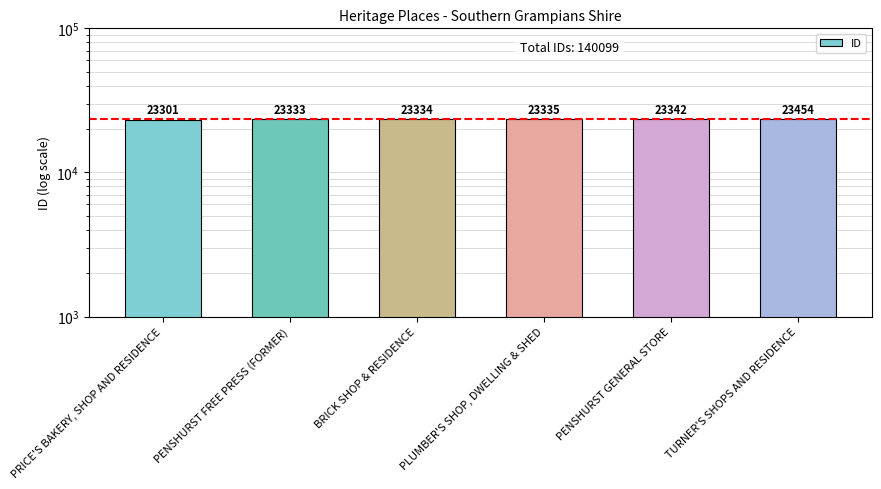

The chart shows a value of 40867 at PENSHURST GENERAL STORE. True or false?

False